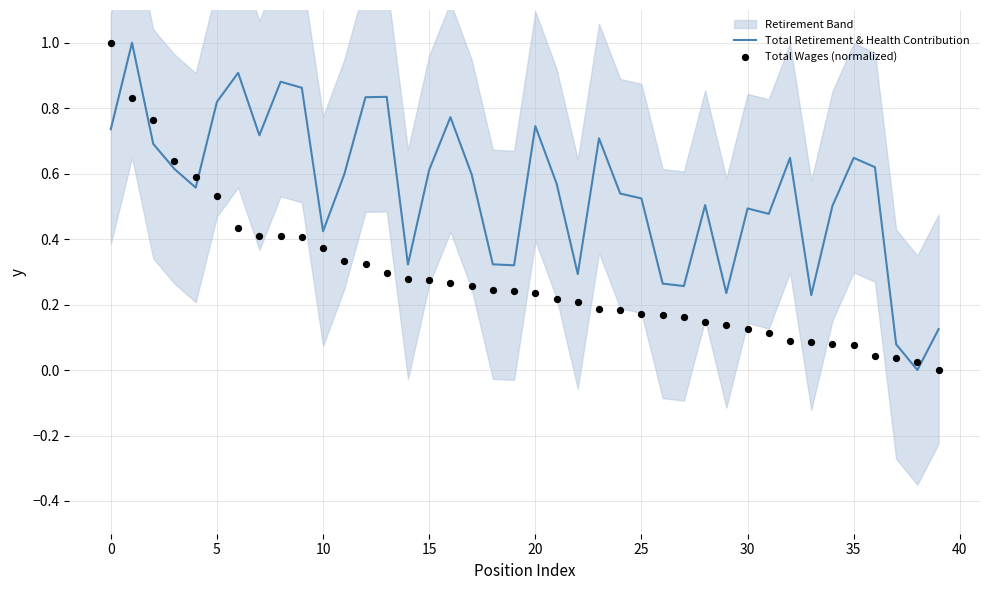

Which series has the largest total across all categories?

Total Retirement & Health Contribution